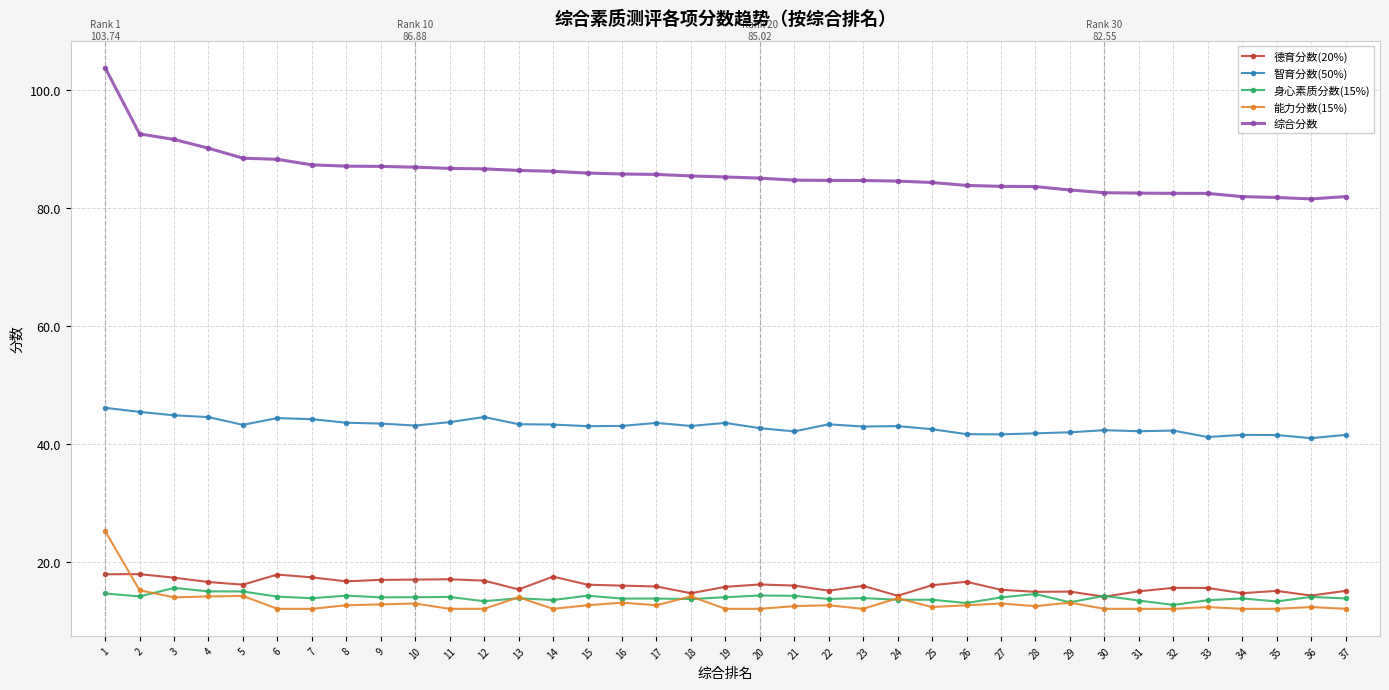

At which label does 德育分数(20%) first exceed 15?

1